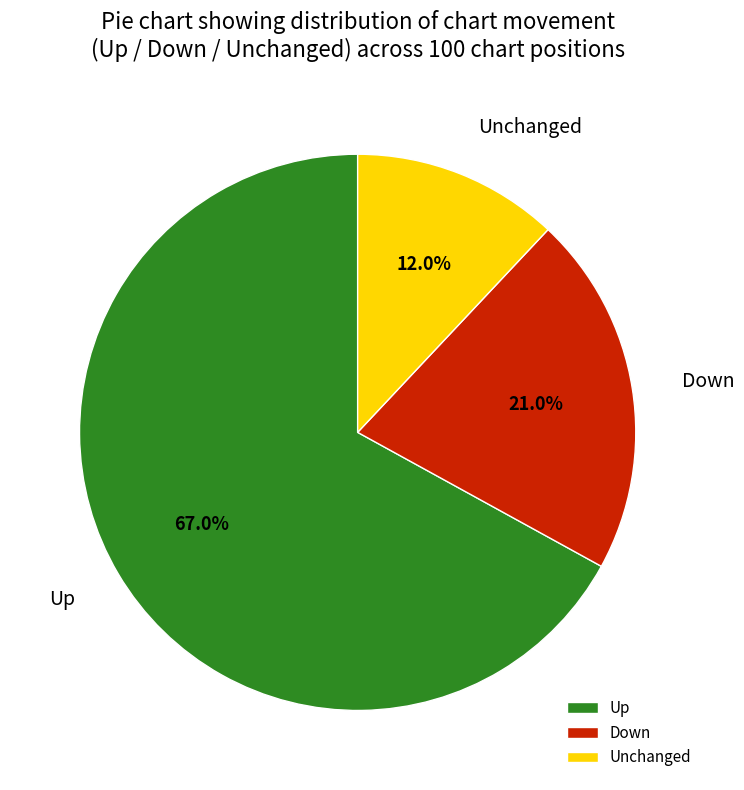

Rank the categories by value from lowest to highest.

Unchanged, Down, Up